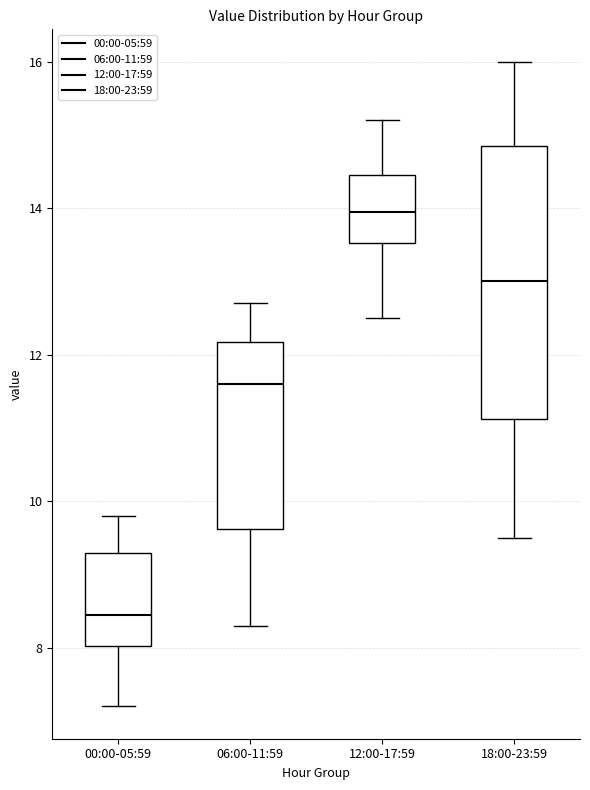

Comparing the boxes themselves (not the whiskers), which one is the tallest?

18:00-23:59